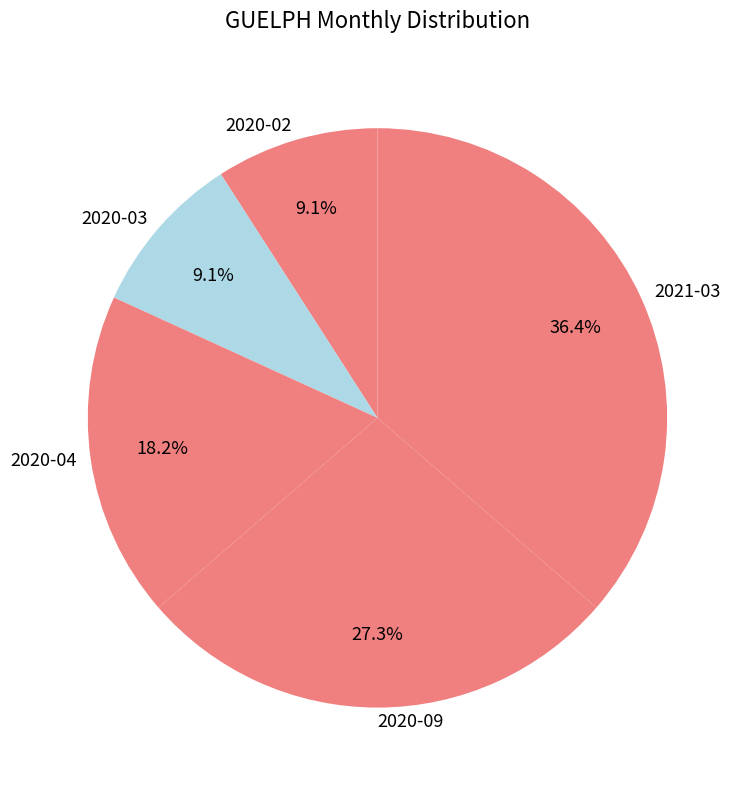

To the nearest percent, what is the difference between the 2021-03 and 2020-02 slice percentages?

27%